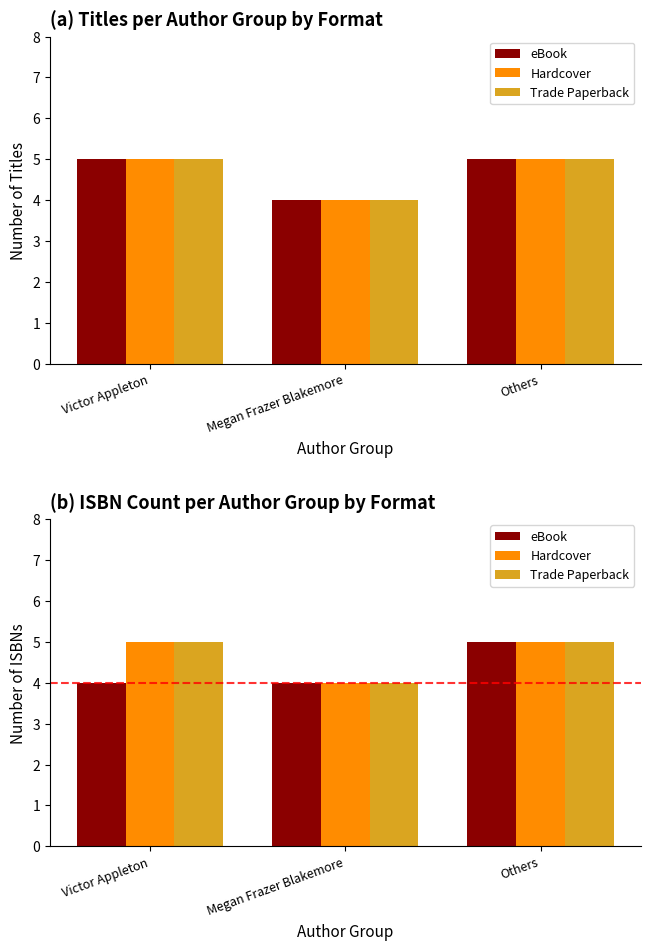

What position from the left is Victor Appleton?

1